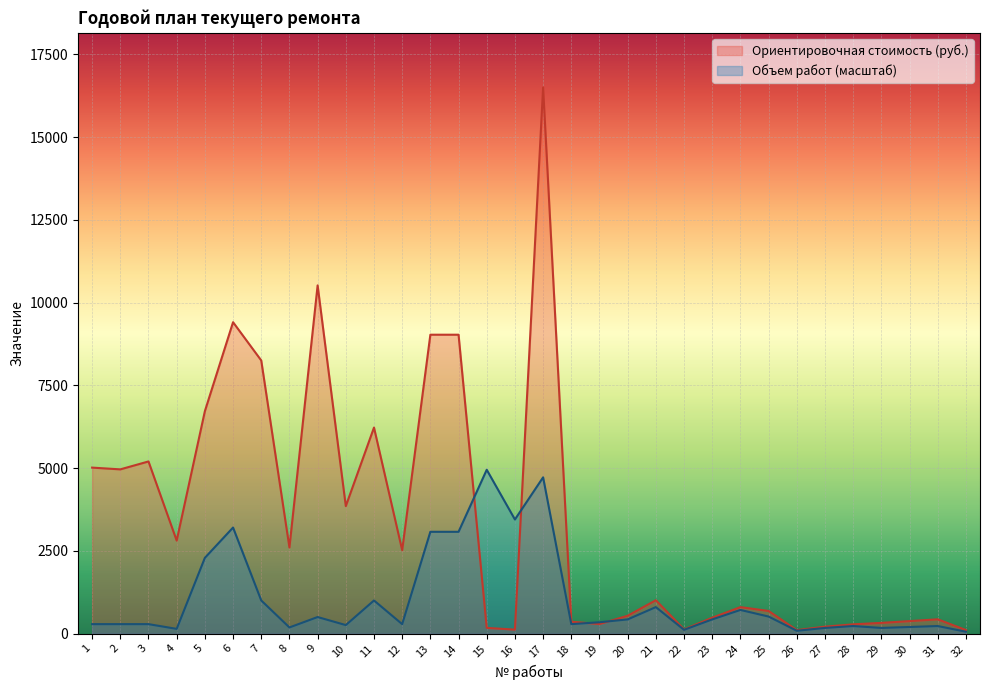

What is the value of the Объем работ point at the 6th from the left?

3204.6